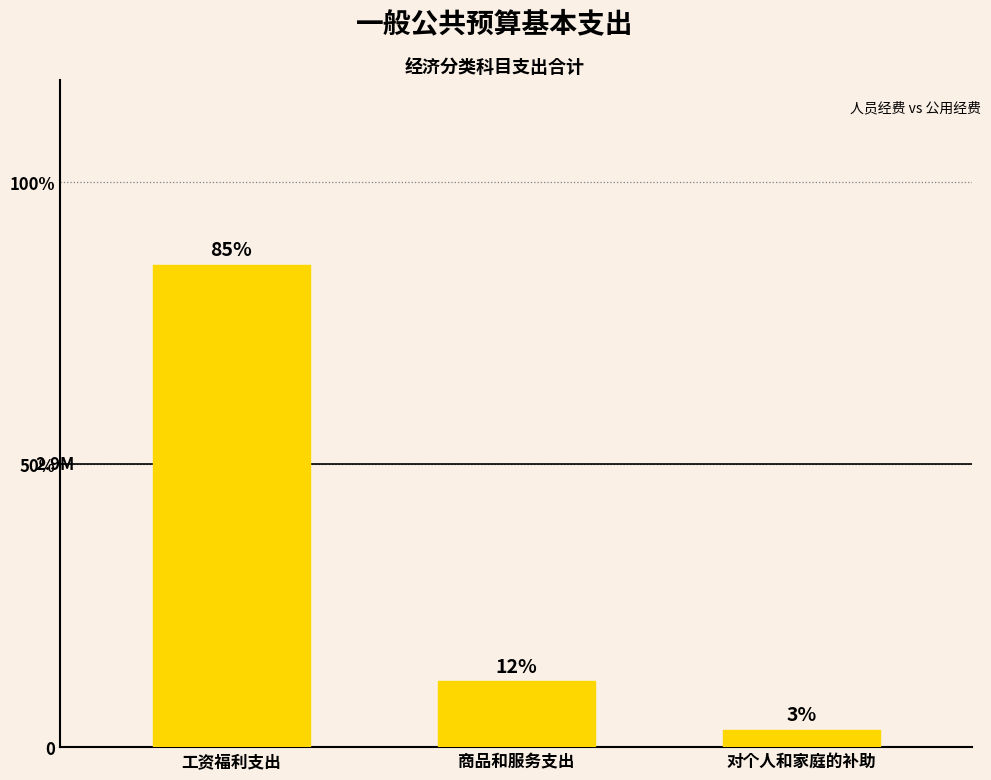

Does the chart contain any negative values?

No